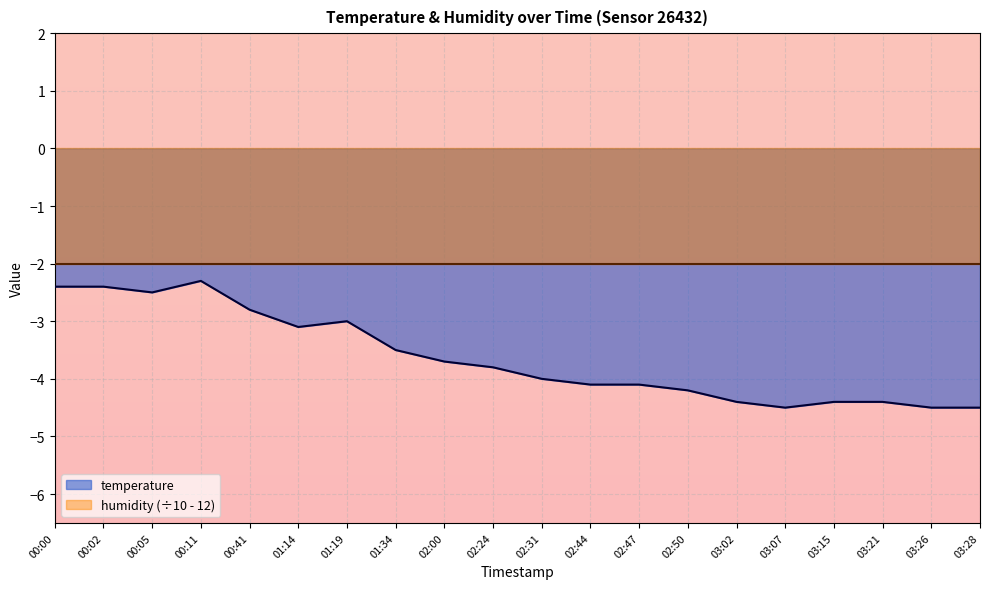

What is the difference between the maximum and second lowest values?

2.2